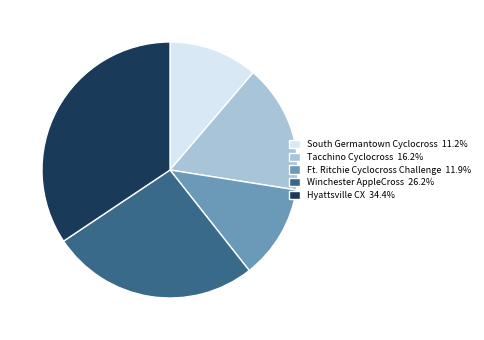

Count the number of slices in the pie.

5